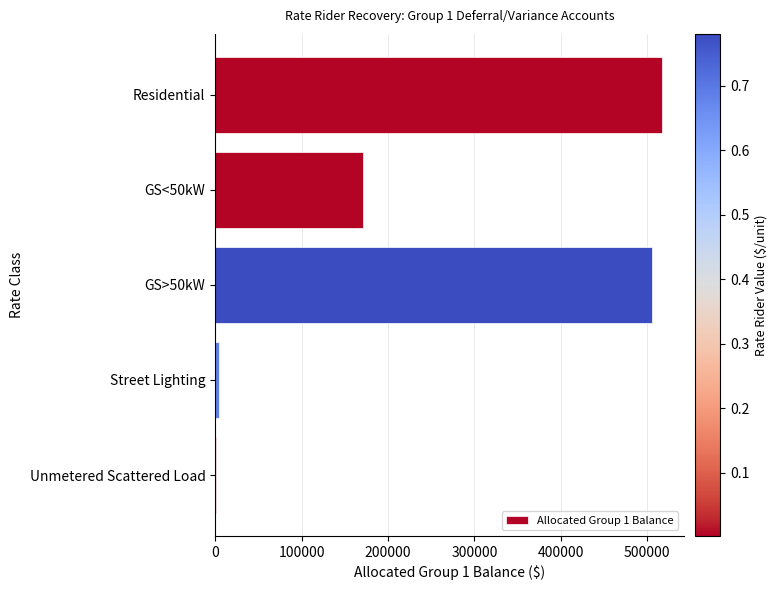

The value at GS>50kW is 505871.3. True or false?

True